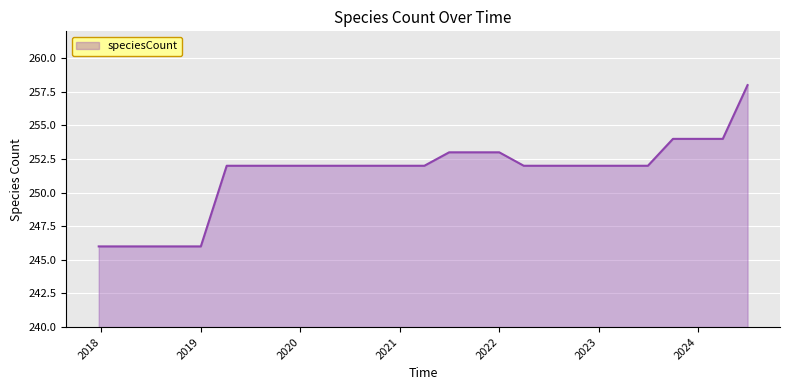

What is the greatest value displayed?

258